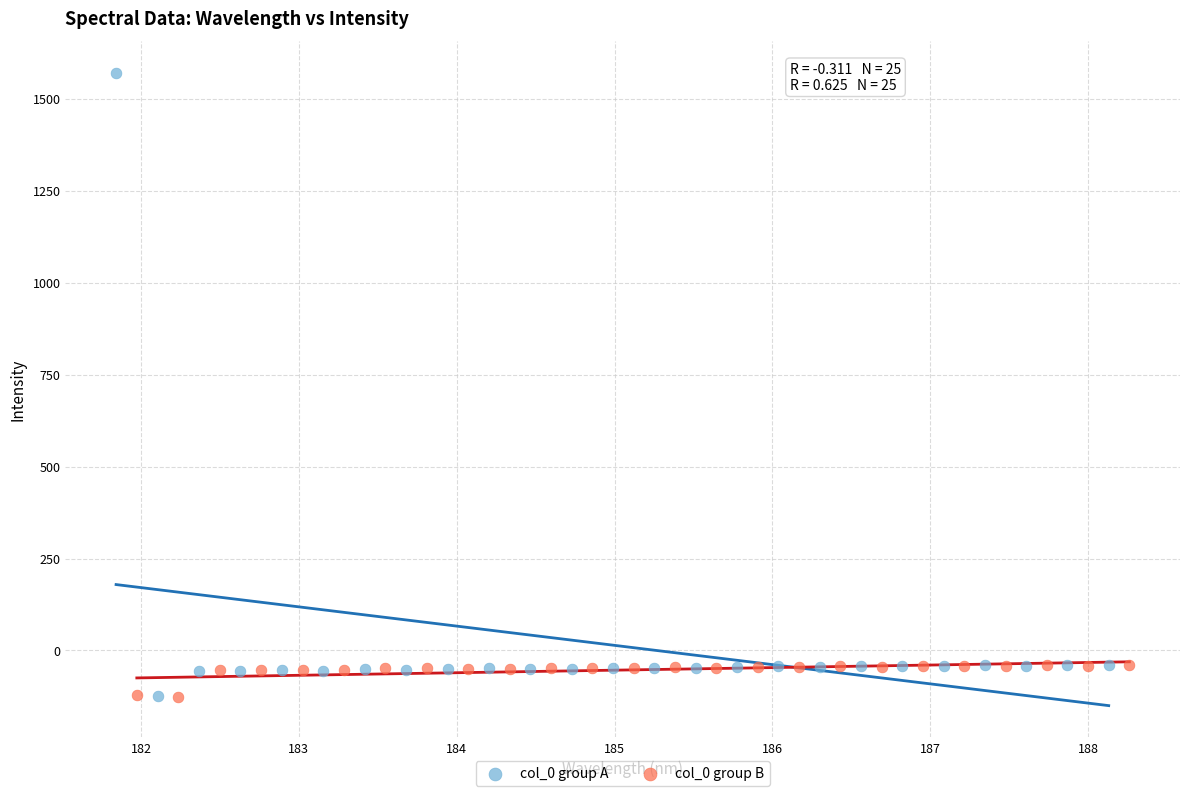

Which series contains the highest Y value?

col_0 group A